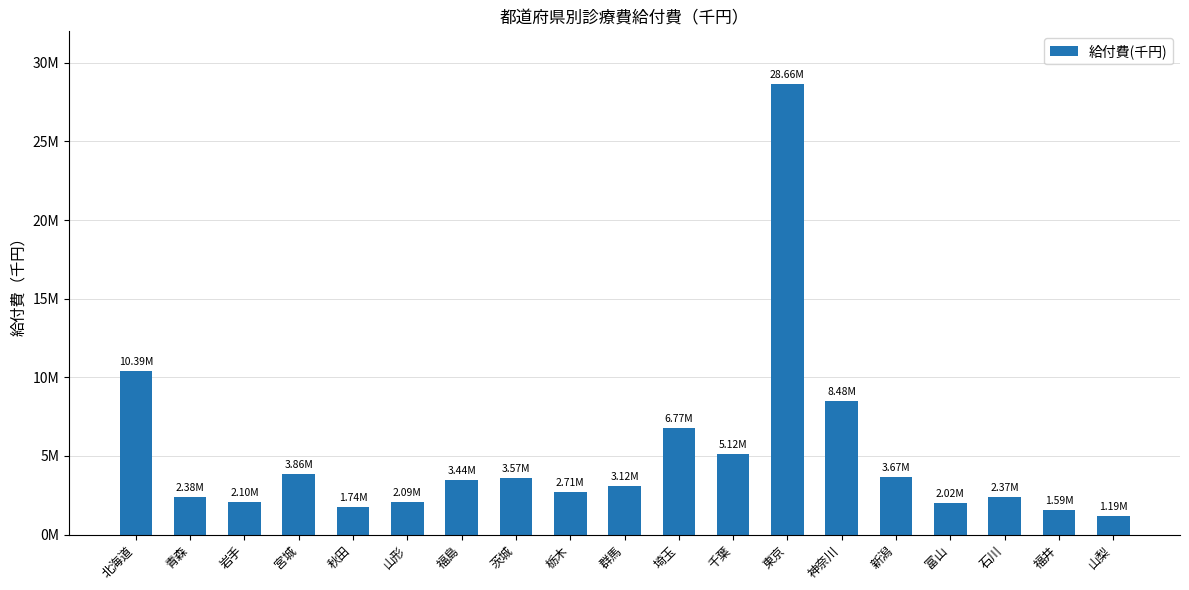

Which label corresponds to the largest value in the chart?

東京